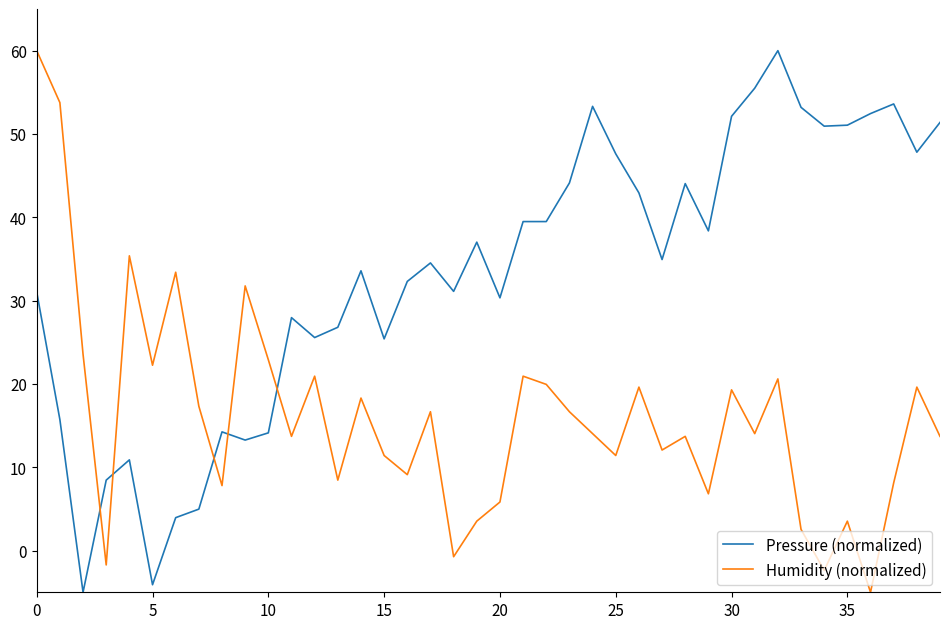

Which series has the largest total across all categories?

Pressure (normalized)